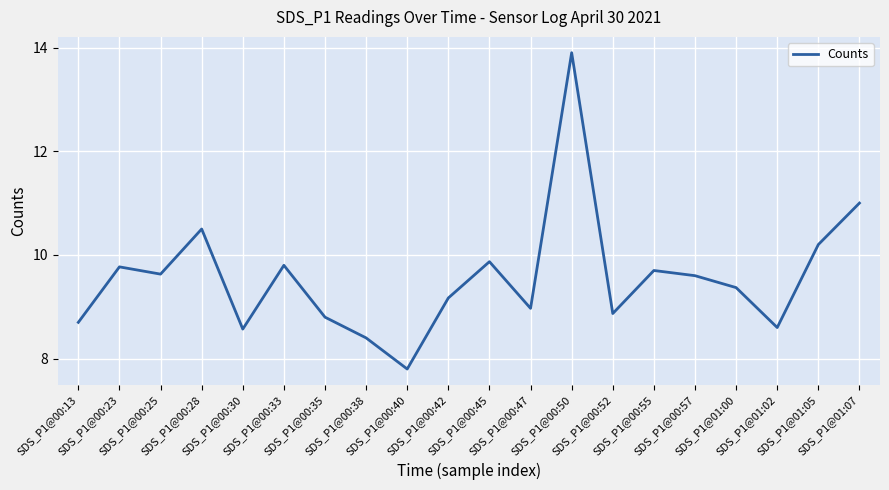

What is the sum of the values at SDS_P1@01:02 and SDS_P1@00:42?

17.8